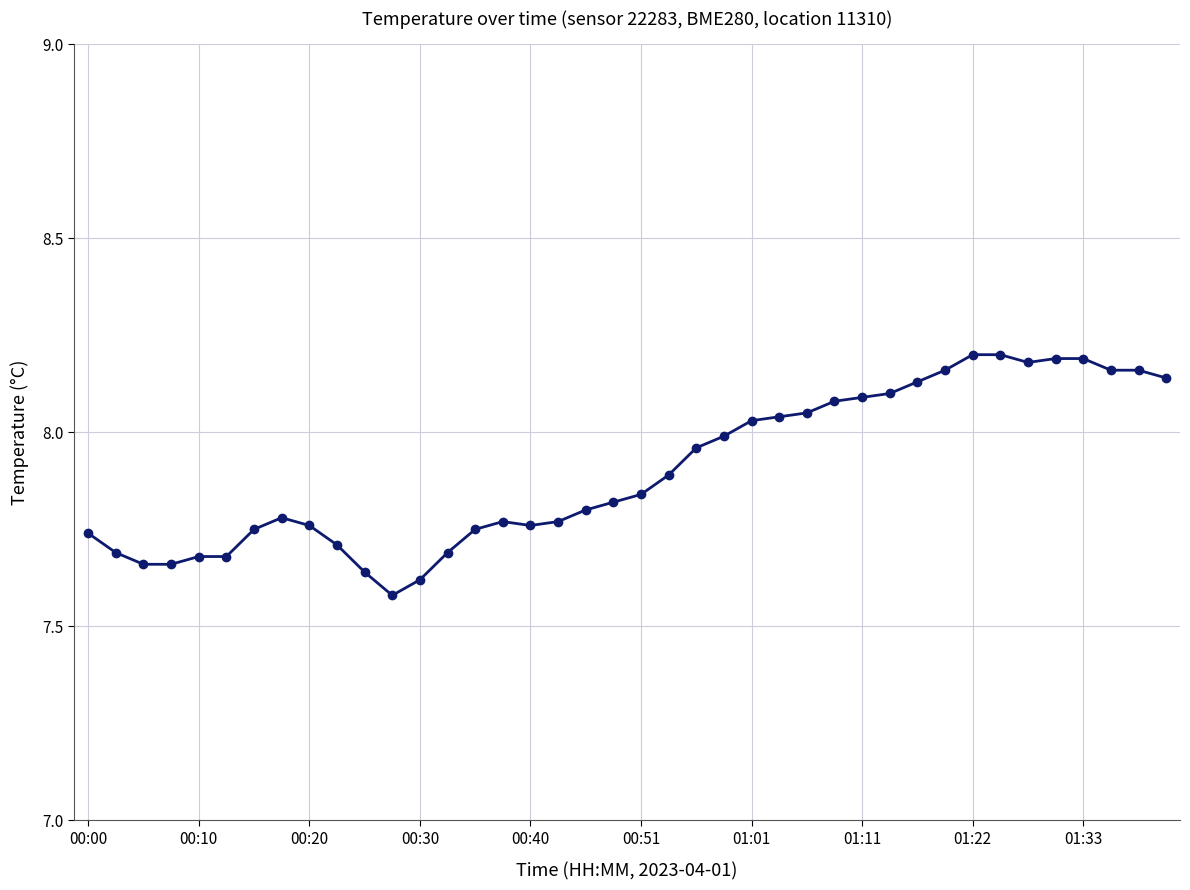

True or false: the data has more than 0 interior local peaks.

True